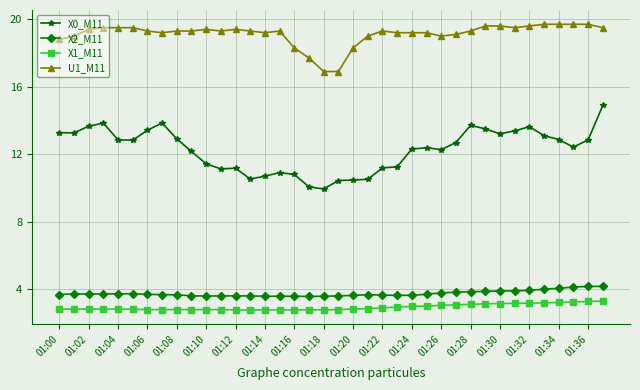

At how many categories does at least one series exceed 16?

38